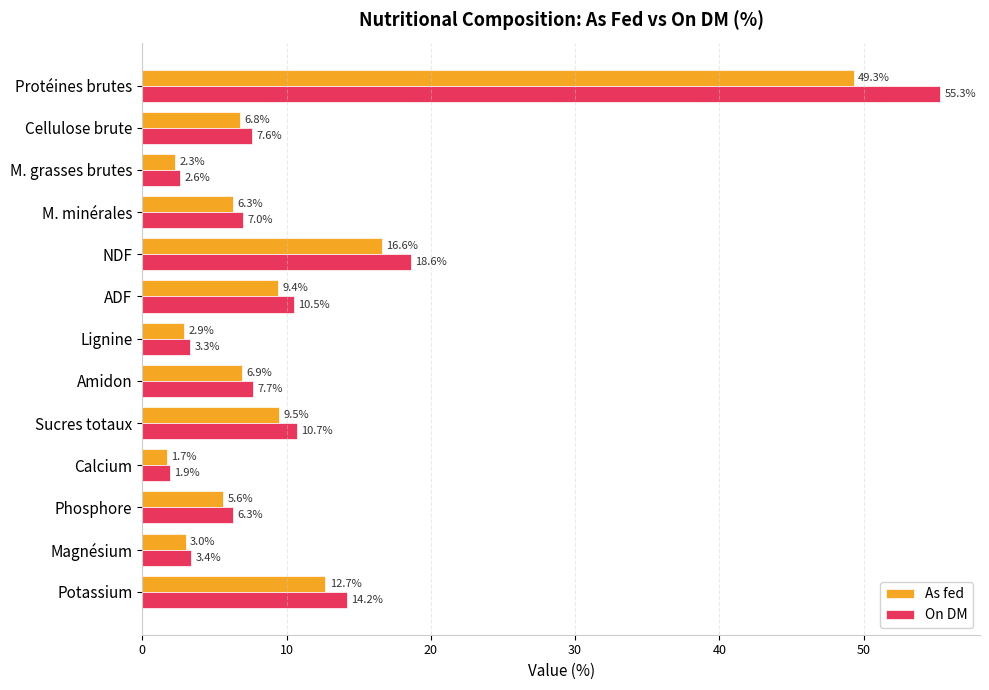

What is the total value across all series at Protéines brutes?

104.6